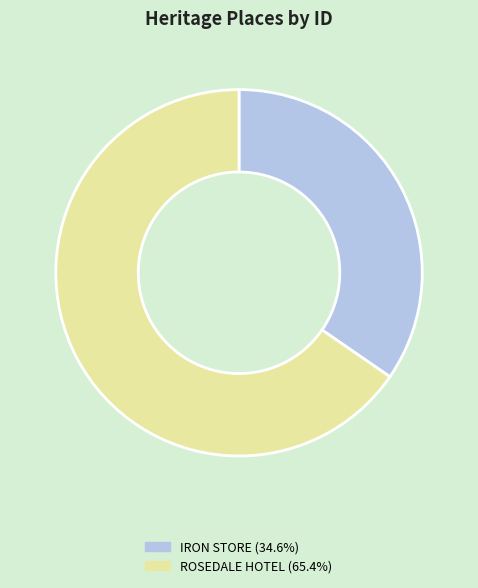

Which category has the smallest portion of the pie?

IRON STORE